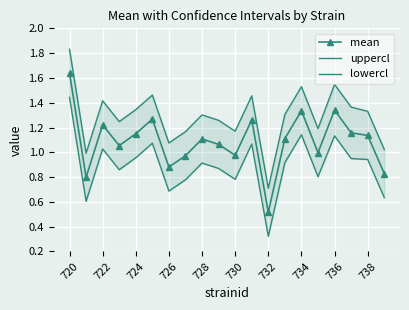

At which label does mean first exceed 1?

720